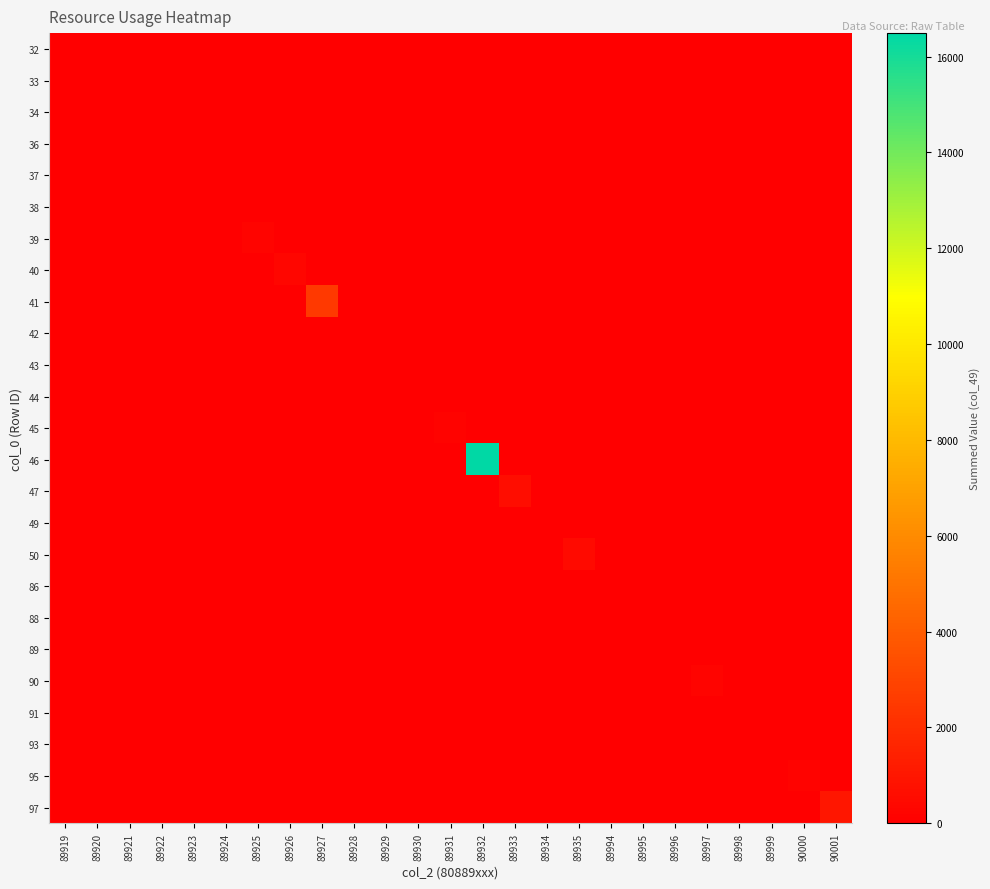

Reading left to right, list all the values displayed in this chart.

32: 89919=27.5	89920=0.0	89921=0.0	89922=0.0	89923=0.0	89924=0.0	89925=0.0	89926=0.0	89927=0.0	89928=0.0	89929=0.0	89930=0.0	89931=0.0	89932=0.0	89933=0.0	89934=0.0	89935=0.0	89994=0.0	89995=0.0	89996=0.0	89997=0.0	89998=0.0	89999=0.0	90000=0.0	90001=0.0
33: 89919=0.0	89920=35.8	89921=0.0	89922=0.0	89923=0.0	89924=0.0	89925=0.0	89926=0.0	89927=0.0	89928=0.0	89929=0.0	89930=0.0	89931=0.0	89932=0.0	89933=0.0	89934=0.0	89935=0.0	89994=0.0	89995=0.0	89996=0.0	89997=0.0	89998=0.0	89999=0.0	90000=0.0	90001=0.0
34: 89919=0.0	89920=0.0	89921=6.7	89922=0.0	89923=0.0	89924=0.0	89925=0.0	89926=0.0	89927=0.0	89928=0.0	89929=0.0	89930=0.0	89931=0.0	89932=0.0	89933=0.0	89934=0.0	89935=0.0	89994=0.0	89995=0.0	89996=0.0	89997=0.0	89998=0.0	89999=0.0	90000=0.0	90001=0.0
36: 89919=0.0	89920=0.0	89921=0.0	89922=15.5	89923=0.0	89924=0.0	89925=0.0	89926=0.0	89927=0.0	89928=0.0	89929=0.0	89930=0.0	89931=0.0	89932=0.0	89933=0.0	89934=0.0	89935=0.0	89994=0.0	89995=0.0	89996=0.0	89997=0.0	89998=0.0	89999=0.0	90000=0.0	90001=0.0
37: 89919=0.0	89920=0.0	89921=0.0	89922=0.0	89923=13.2	89924=0.0	89925=0.0	89926=0.0	89927=0.0	89928=0.0	89929=0.0	89930=0.0	89931=0.0	89932=0.0	89933=0.0	89934=0.0	89935=0.0	89994=0.0	89995=0.0	89996=0.0	89997=0.0	89998=0.0	89999=0.0	90000=0.0	90001=0.0
38: 89919=0.0	89920=0.0	89921=0.0	89922=0.0	89923=0.0	89924=56.6	89925=0.0	89926=0.0	89927=0.0	89928=0.0	89929=0.0	89930=0.0	89931=0.0	89932=0.0	89933=0.0	89934=0.0	89935=0.0	89994=0.0	89995=0.0	89996=0.0	89997=0.0	89998=0.0	89999=0.0	90000=0.0	90001=0.0
39: 89919=0.0	89920=0.0	89921=0.0	89922=0.0	89923=0.0	89924=0.0	89925=209.6	89926=0.0	89927=0.0	89928=0.0	89929=0.0	89930=0.0	89931=0.0	89932=0.0	89933=0.0	89934=0.0	89935=0.0	89994=0.0	89995=0.0	89996=0.0	89997=0.0	89998=0.0	89999=0.0	90000=0.0	90001=0.0
40: 89919=0.0	89920=0.0	89921=0.0	89922=0.0	89923=0.0	89924=0.0	89925=0.0	89926=265.0	89927=0.0	89928=0.0	89929=0.0	89930=0.0	89931=0.0	89932=0.0	89933=0.0	89934=0.0	89935=0.0	89994=0.0	89995=0.0	89996=0.0	89997=0.0	89998=0.0	89999=0.0	90000=0.0	90001=0.0
41: 89919=0.0	89920=0.0	89921=0.0	89922=0.0	89923=0.0	89924=0.0	89925=0.0	89926=0.0	89927=2500.4	89928=0.0	89929=0.0	89930=0.0	89931=0.0	89932=0.0	89933=0.0	89934=0.0	89935=0.0	89994=0.0	89995=0.0	89996=0.0	89997=0.0	89998=0.0	89999=0.0	90000=0.0	90001=0.0
42: 89919=0.0	89920=0.0	89921=0.0	89922=0.0	89923=0.0	89924=0.0	89925=0.0	89926=0.0	89927=0.0	89928=48.2	89929=0.0	89930=0.0	89931=0.0	89932=0.0	89933=0.0	89934=0.0	89935=0.0	89994=0.0	89995=0.0	89996=0.0	89997=0.0	89998=0.0	89999=0.0	90000=0.0	90001=0.0
43: 89919=0.0	89920=0.0	89921=0.0	89922=0.0	89923=0.0	89924=0.0	89925=0.0	89926=0.0	89927=0.0	89928=0.0	89929=0.7	89930=0.0	89931=0.0	89932=0.0	89933=0.0	89934=0.0	89935=0.0	89994=0.0	89995=0.0	89996=0.0	89997=0.0	89998=0.0	89999=0.0	90000=0.0	90001=0.0
44: 89919=0.0	89920=0.0	89921=0.0	89922=0.0	89923=0.0	89924=0.0	89925=0.0	89926=0.0	89927=0.0	89928=0.0	89929=0.0	89930=0.1	89931=0.0	89932=0.0	89933=0.0	89934=0.0	89935=0.0	89994=0.0	89995=0.0	89996=0.0	89997=0.0	89998=0.0	89999=0.0	90000=0.0	90001=0.0
45: 89919=0.0	89920=0.0	89921=0.0	89922=0.0	89923=0.0	89924=0.0	89925=0.0	89926=0.0	89927=0.0	89928=0.0	89929=0.0	89930=0.0	89931=154.6	89932=0.0	89933=0.0	89934=0.0	89935=0.0	89994=0.0	89995=0.0	89996=0.0	89997=0.0	89998=0.0	89999=0.0	90000=0.0	90001=0.0
46: 89919=0.0	89920=0.0	89921=0.0	89922=0.0	89923=0.0	89924=0.0	89925=0.0	89926=0.0	89927=0.0	89928=0.0	89929=0.0	89930=0.0	89931=0.0	89932=16488.0	89933=0.0	89934=0.0	89935=0.0	89994=0.0	89995=0.0	89996=0.0	89997=0.0	89998=0.0	89999=0.0	90000=0.0	90001=0.0
47: 89919=0.0	89920=0.0	89921=0.0	89922=0.0	89923=0.0	89924=0.0	89925=0.0	89926=0.0	89927=0.0	89928=0.0	89929=0.0	89930=0.0	89931=0.0	89932=0.0	89933=593.8	89934=0.0	89935=0.0	89994=0.0	89995=0.0	89996=0.0	89997=0.0	89998=0.0	89999=0.0	90000=0.0	90001=0.0
49: 89919=0.0	89920=0.0	89921=0.0	89922=0.0	89923=0.0	89924=0.0	89925=0.0	89926=0.0	89927=0.0	89928=0.0	89929=0.0	89930=0.0	89931=0.0	89932=0.0	89933=0.0	89934=0.2	89935=0.0	89994=0.0	89995=0.0	89996=0.0	89997=0.0	89998=0.0	89999=0.0	90000=0.0	90001=0.0
50: 89919=0.0	89920=0.0	89921=0.0	89922=0.0	89923=0.0	89924=0.0	89925=0.0	89926=0.0	89927=0.0	89928=0.0	89929=0.0	89930=0.0	89931=0.0	89932=0.0	89933=0.0	89934=0.0	89935=512.9	89994=0.0	89995=0.0	89996=0.0	89997=0.0	89998=0.0	89999=0.0	90000=0.0	90001=0.0
86: 89919=0.0	89920=0.0	89921=0.0	89922=0.0	89923=0.0	89924=0.0	89925=0.0	89926=0.0	89927=0.0	89928=0.0	89929=0.0	89930=0.0	89931=0.0	89932=0.0	89933=0.0	89934=0.0	89935=0.0	89994=10.3	89995=0.0	89996=0.0	89997=0.0	89998=0.0	89999=0.0	90000=0.0	90001=0.0
88: 89919=0.0	89920=0.0	89921=0.0	89922=0.0	89923=0.0	89924=0.0	89925=0.0	89926=0.0	89927=0.0	89928=0.0	89929=0.0	89930=0.0	89931=0.0	89932=0.0	89933=0.0	89934=0.0	89935=0.0	89994=0.0	89995=23.9	89996=0.0	89997=0.0	89998=0.0	89999=0.0	90000=0.0	90001=0.0
89: 89919=0.0	89920=0.0	89921=0.0	89922=0.0	89923=0.0	89924=0.0	89925=0.0	89926=0.0	89927=0.0	89928=0.0	89929=0.0	89930=0.0	89931=0.0	89932=0.0	89933=0.0	89934=0.0	89935=0.0	89994=0.0	89995=0.0	89996=41.0	89997=0.0	89998=0.0	89999=0.0	90000=0.0	90001=0.0
90: 89919=0.0	89920=0.0	89921=0.0	89922=0.0	89923=0.0	89924=0.0	89925=0.0	89926=0.0	89927=0.0	89928=0.0	89929=0.0	89930=0.0	89931=0.0	89932=0.0	89933=0.0	89934=0.0	89935=0.0	89994=0.0	89995=0.0	89996=0.0	89997=210.3	89998=0.0	89999=0.0	90000=0.0	90001=0.0
91: 89919=0.0	89920=0.0	89921=0.0	89922=0.0	89923=0.0	89924=0.0	89925=0.0	89926=0.0	89927=0.0	89928=0.0	89929=0.0	89930=0.0	89931=0.0	89932=0.0	89933=0.0	89934=0.0	89935=0.0	89994=0.0	89995=0.0	89996=0.0	89997=0.0	89998=1.3	89999=0.0	90000=0.0	90001=0.0
93: 89919=0.0	89920=0.0	89921=0.0	89922=0.0	89923=0.0	89924=0.0	89925=0.0	89926=0.0	89927=0.0	89928=0.0	89929=0.0	89930=0.0	89931=0.0	89932=0.0	89933=0.0	89934=0.0	89935=0.0	89994=0.0	89995=0.0	89996=0.0	89997=0.0	89998=0.0	89999=0.7	90000=0.0	90001=0.0
95: 89919=0.0	89920=0.0	89921=0.0	89922=0.0	89923=0.0	89924=0.0	89925=0.0	89926=0.0	89927=0.0	89928=0.0	89929=0.0	89930=0.0	89931=0.0	89932=0.0	89933=0.0	89934=0.0	89935=0.0	89994=0.0	89995=0.0	89996=0.0	89997=0.0	89998=0.0	89999=0.0	90000=147.6	90001=0.0
97: 89919=0.0	89920=0.0	89921=0.0	89922=0.0	89923=0.0	89924=0.0	89925=0.0	89926=0.0	89927=0.0	89928=0.0	89929=0.0	89930=0.0	89931=0.0	89932=0.0	89933=0.0	89934=0.0	89935=0.0	89994=0.0	89995=0.0	89996=0.0	89997=0.0	89998=0.0	89999=0.0	90000=0.0	90001=985.0